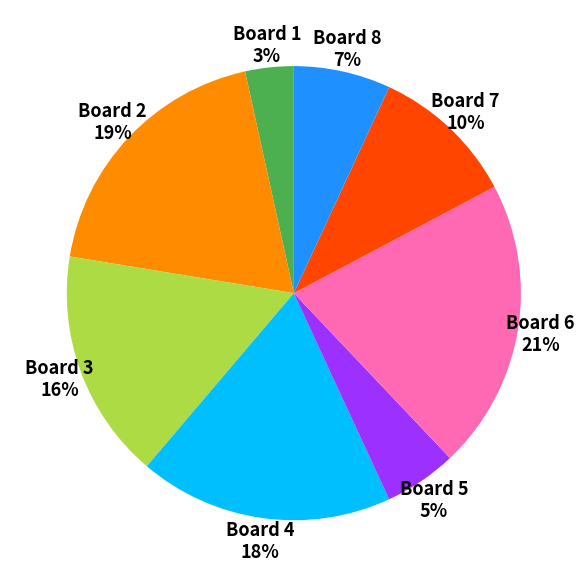

Rank the categories by value from lowest to highest.

Board 1 3%, Board 5 5%, Board 8 7%, Board 7 10%, Board 3 16%, Board 4 18%, Board 2 19%, Board 6 21%